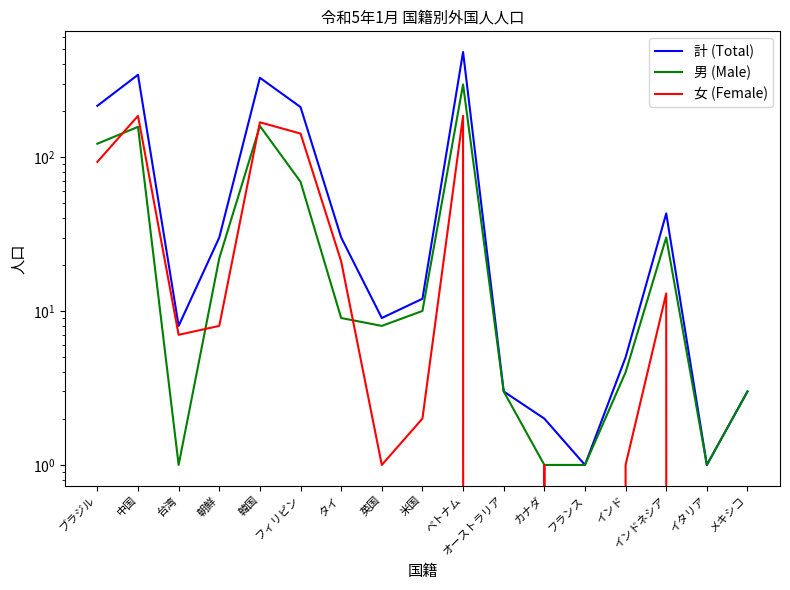

At which category does the chart reach its minimum across all series?

オーストラリア